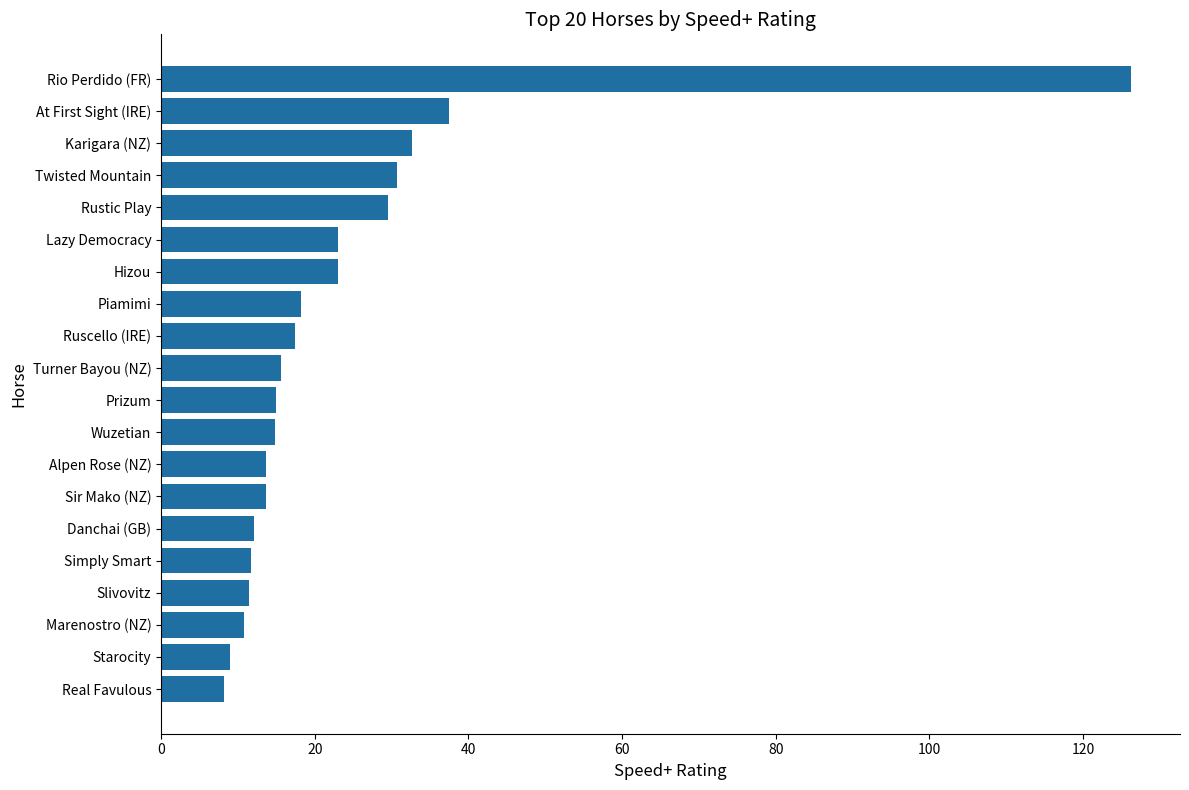

The chart shows a value of 22.6 at Sir Mako (NZ). True or false?

False